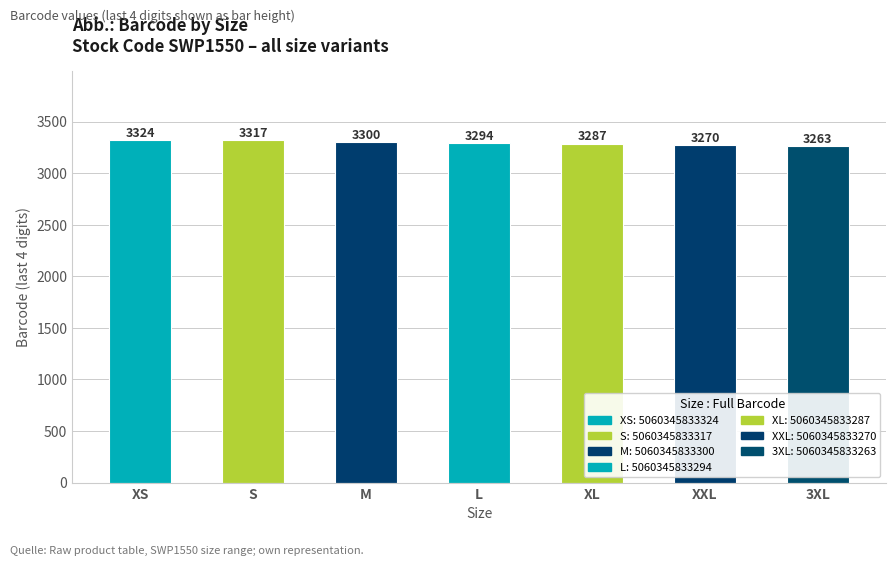

Count the values in the range 3270 to 3317.

5